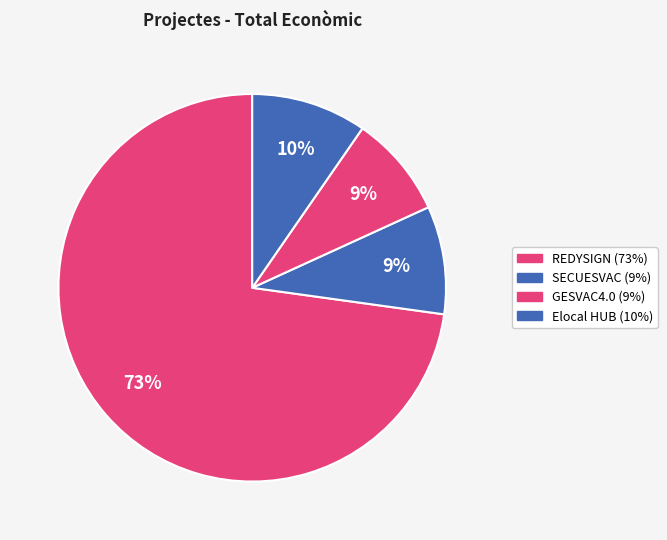

To the nearest percent, what portion does GESVAC4.0 represent?

9%